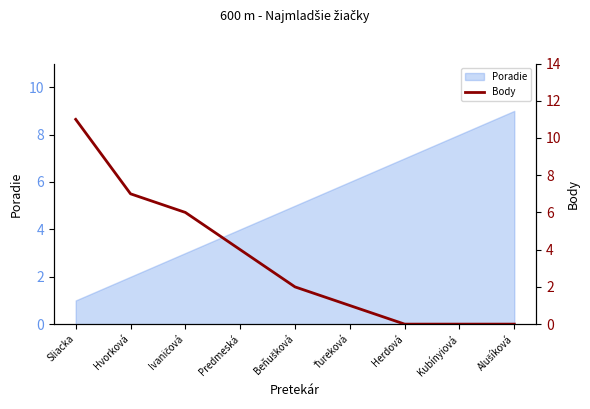

What is the label of the 9th point from the left?

Alušíková